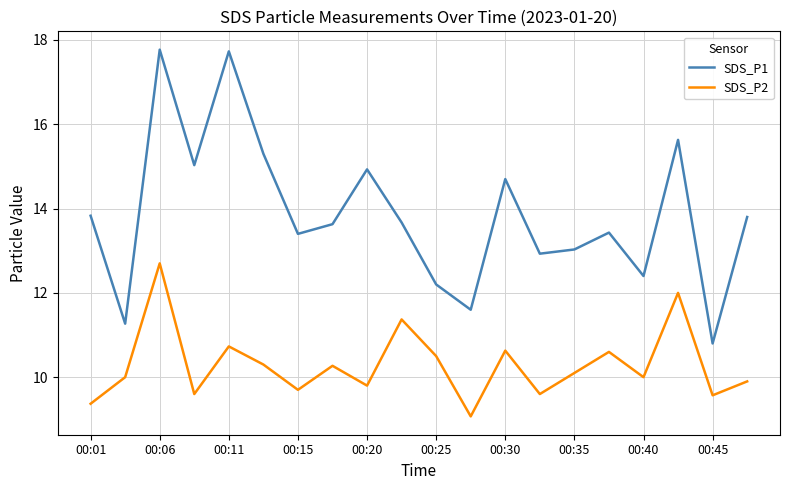

True or false: SDS_P2 and SDS_P1 intersect in this chart.

False